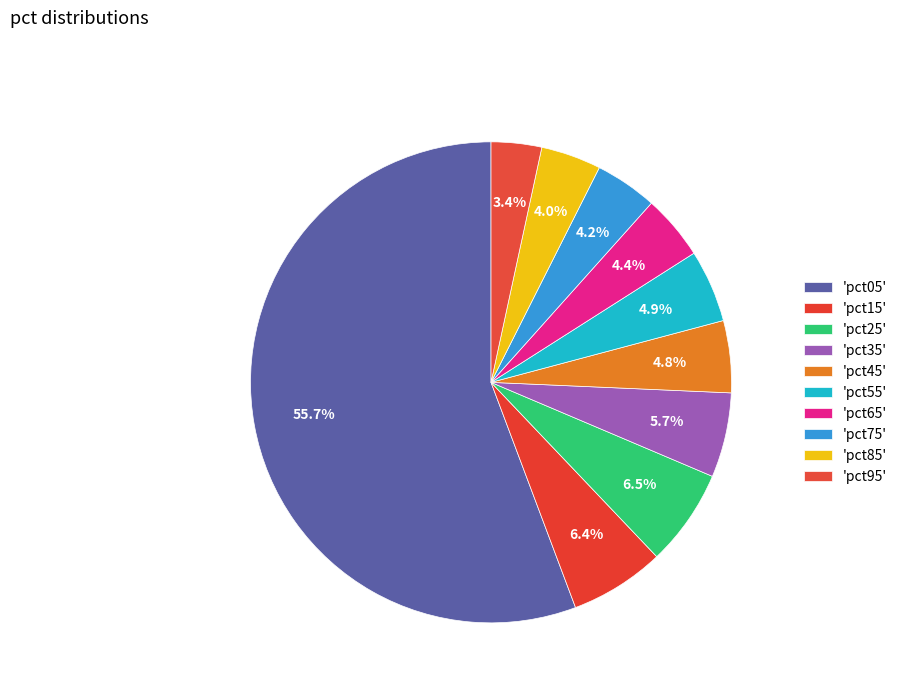

How many segments does this pie chart have?

10